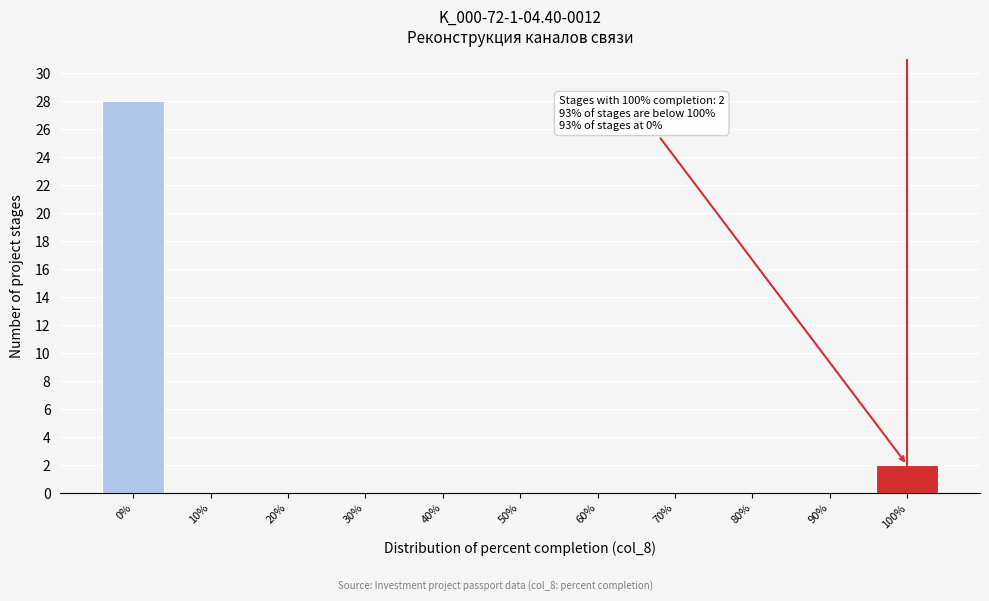

Which range on the x-axis has the tallest bar?

-5 to 5